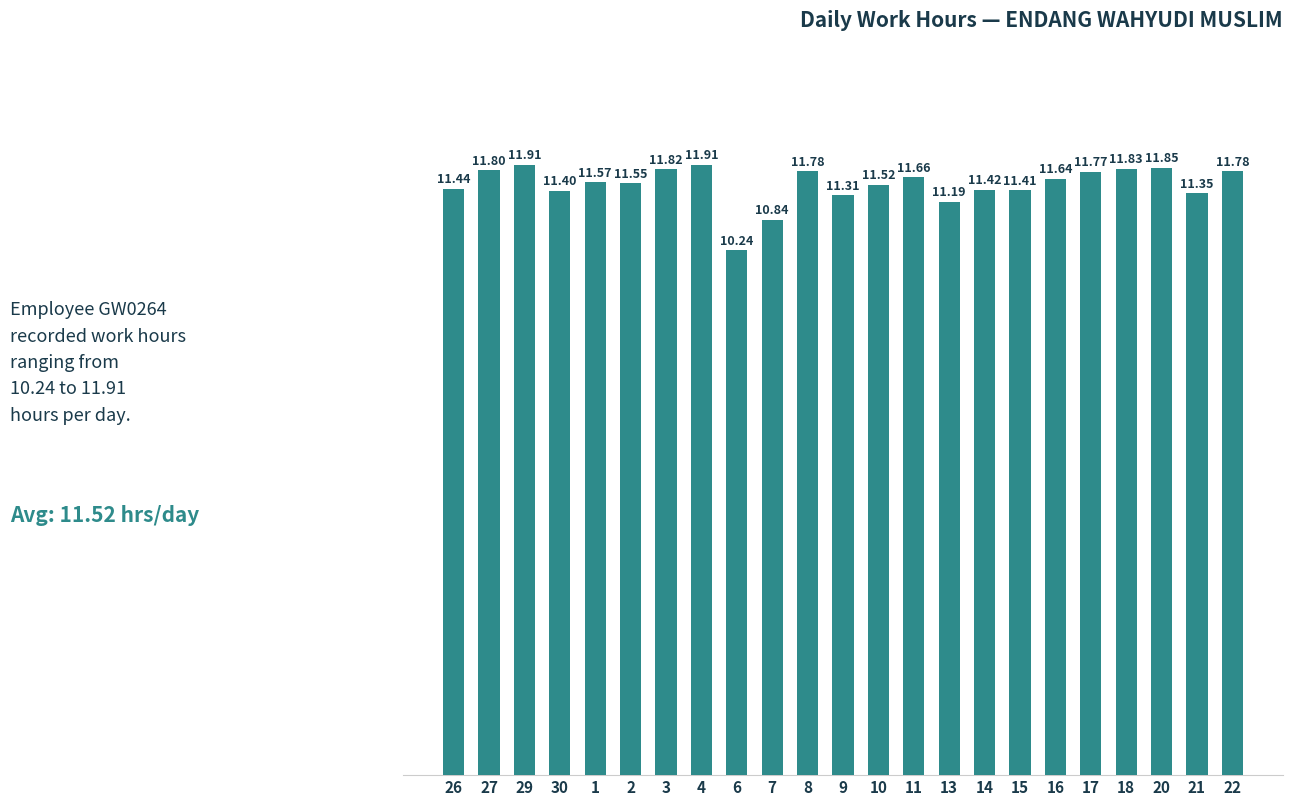

What is the label of the 20th bar from the right?

30